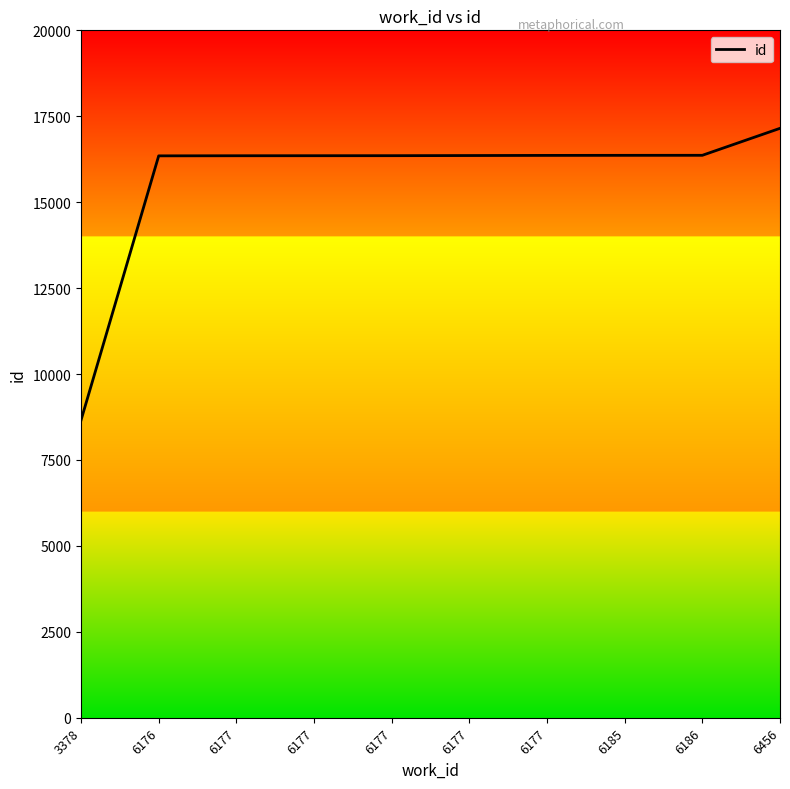

How many lines are shown in the chart?

1